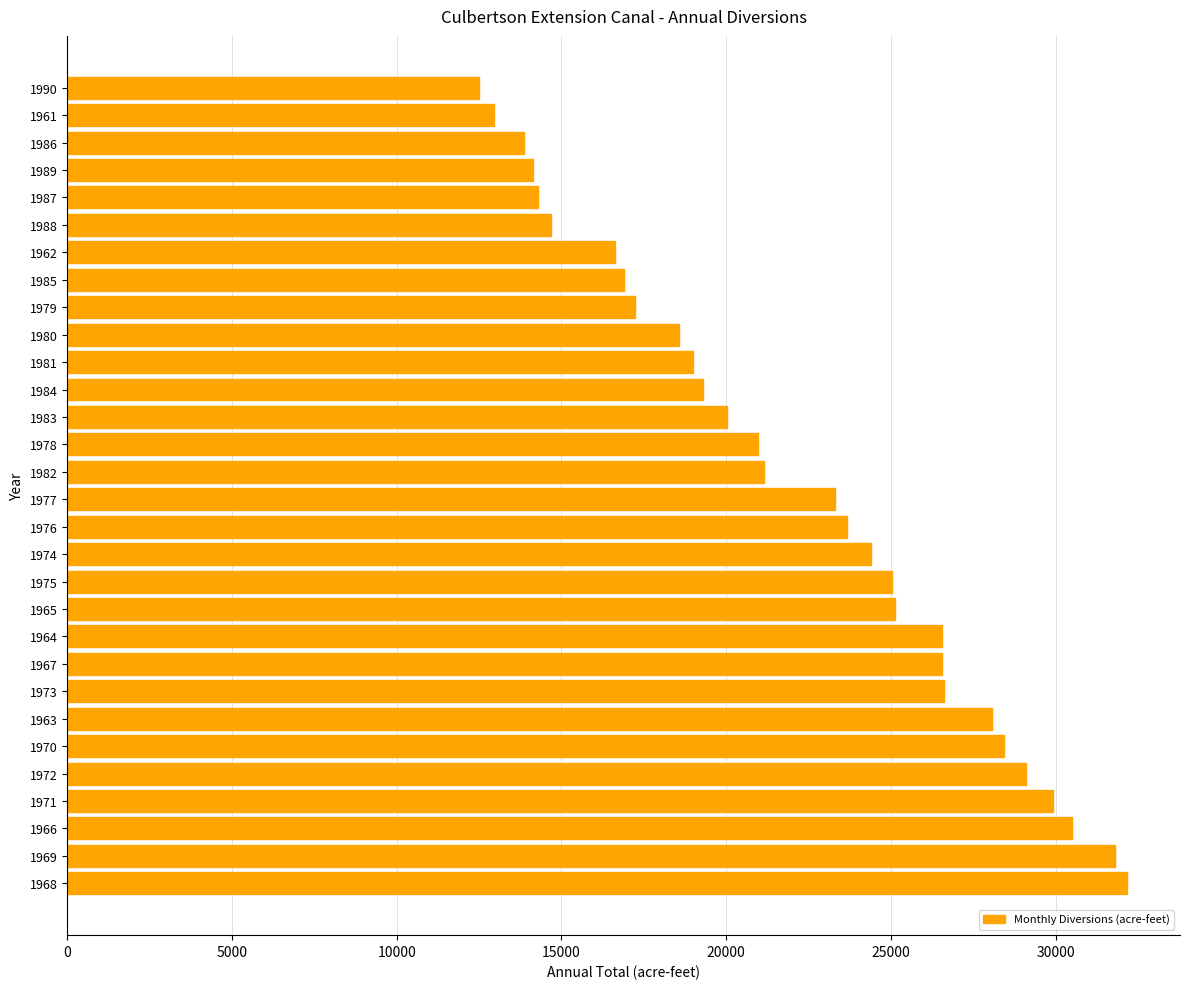

True or false: the data shows 5233 at 1983.

False